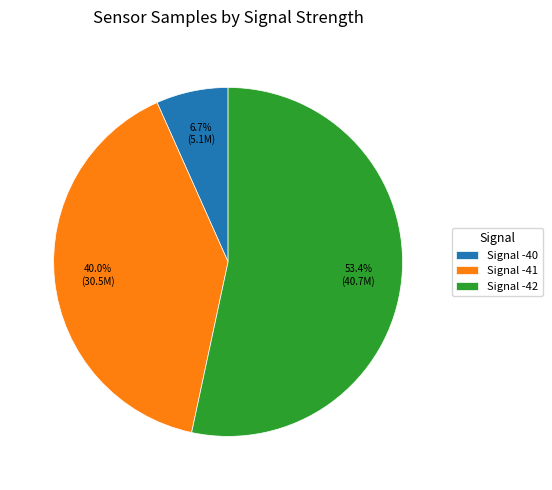

Approximately how many times larger is the value at Signal -41 compared to Signal -40?

6.0